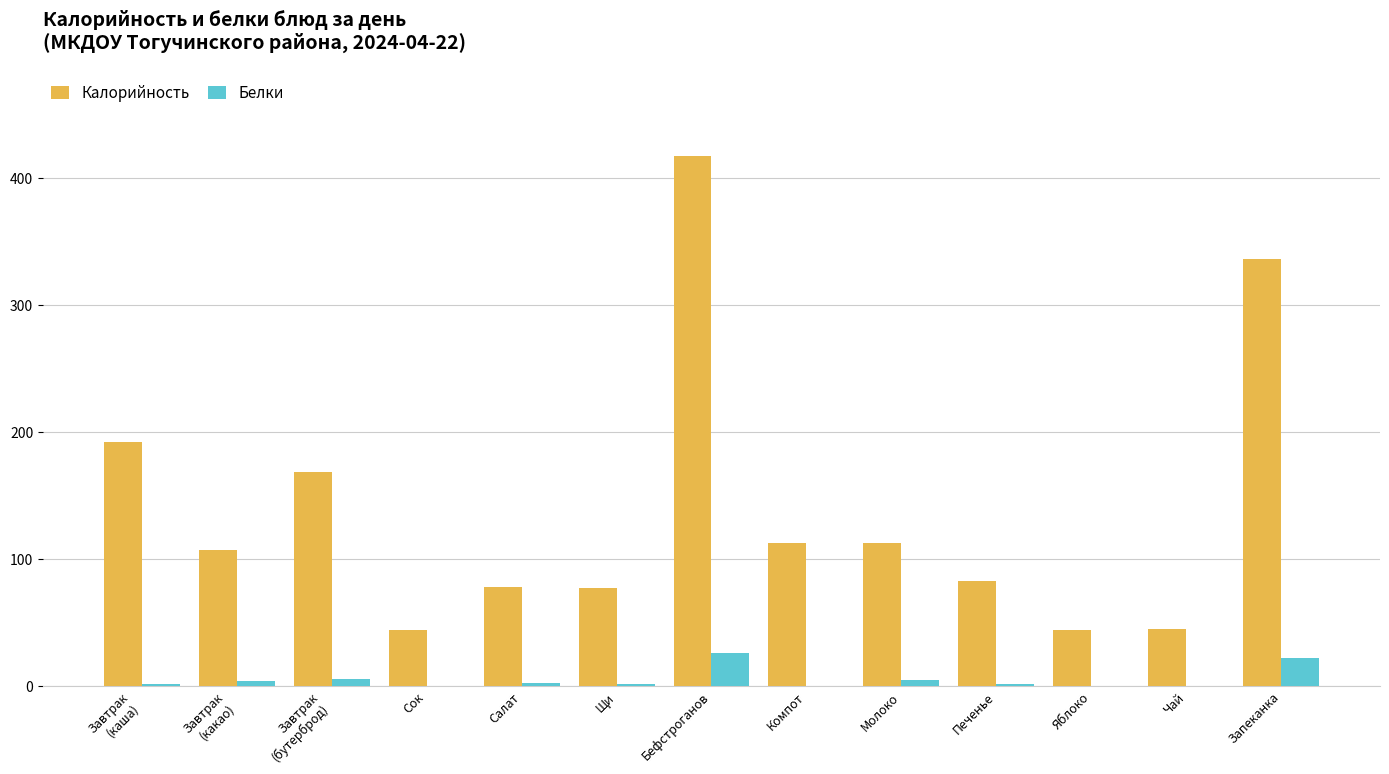

What is the maximum value shown in the chart?

417.0